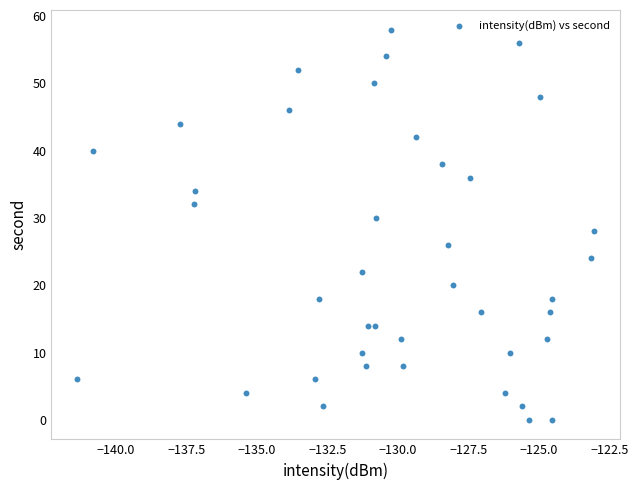

What is the range of Y values (max minus min)?

58